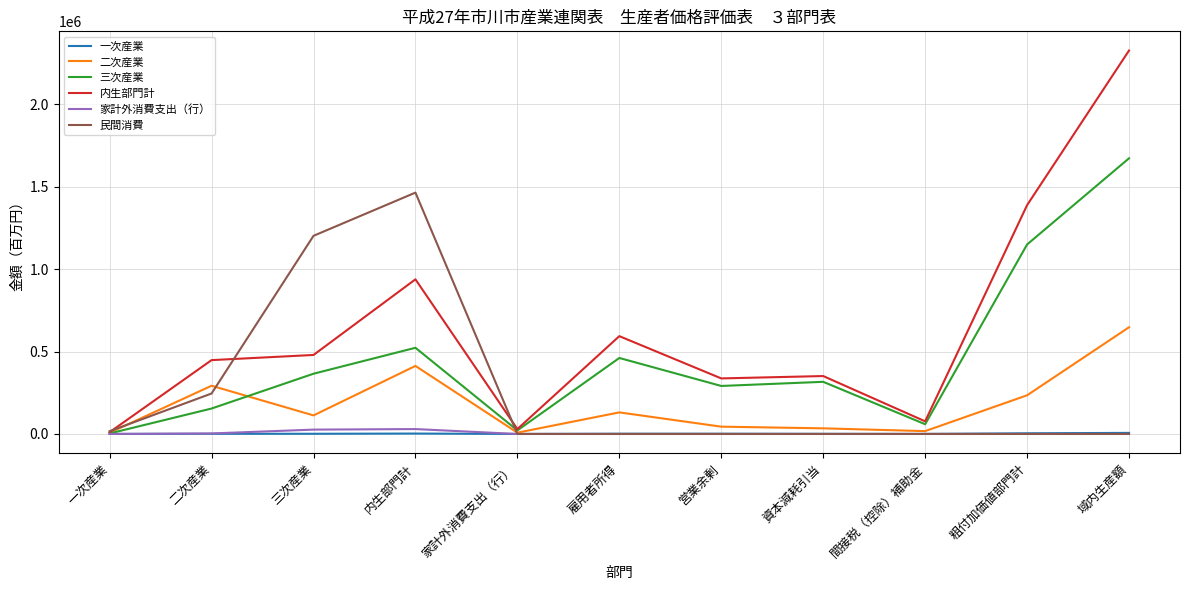

Which series changed the most between 家計外消費支出（行） and 営業余剰?

内生部門計